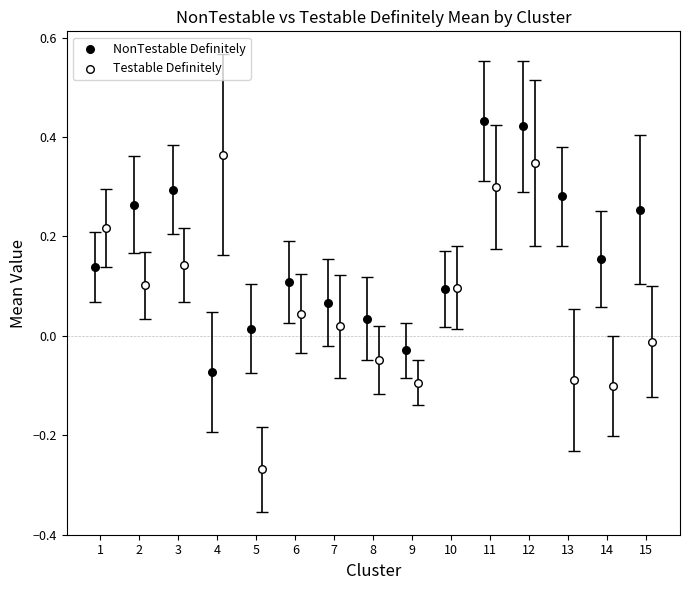

Which series has the widest spread of Y values?

Testable Definitely